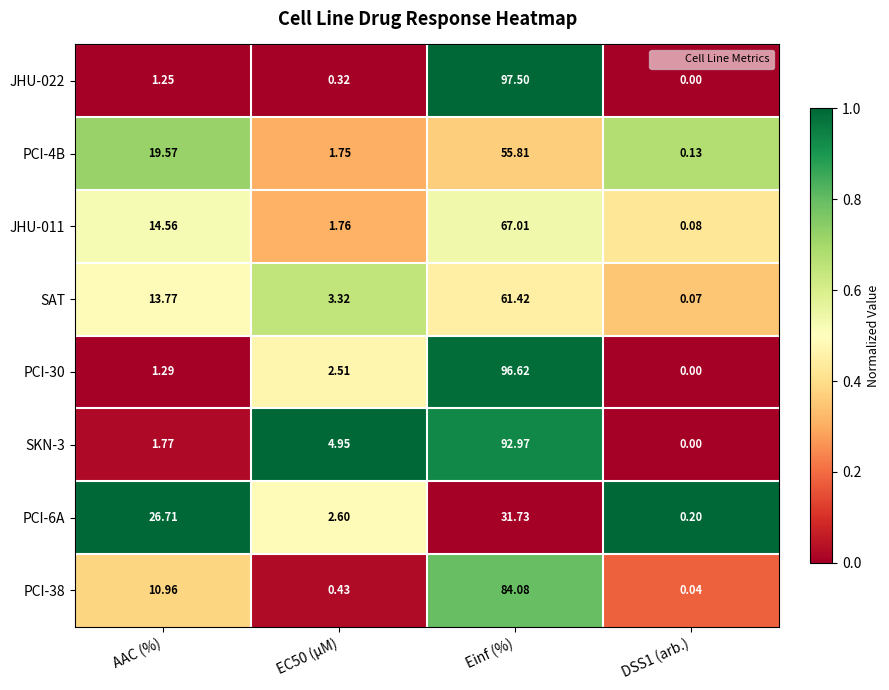

Is the value of PCI-4B at Einf (%) greater than the value of PCI-38 at Einf (%)?

No